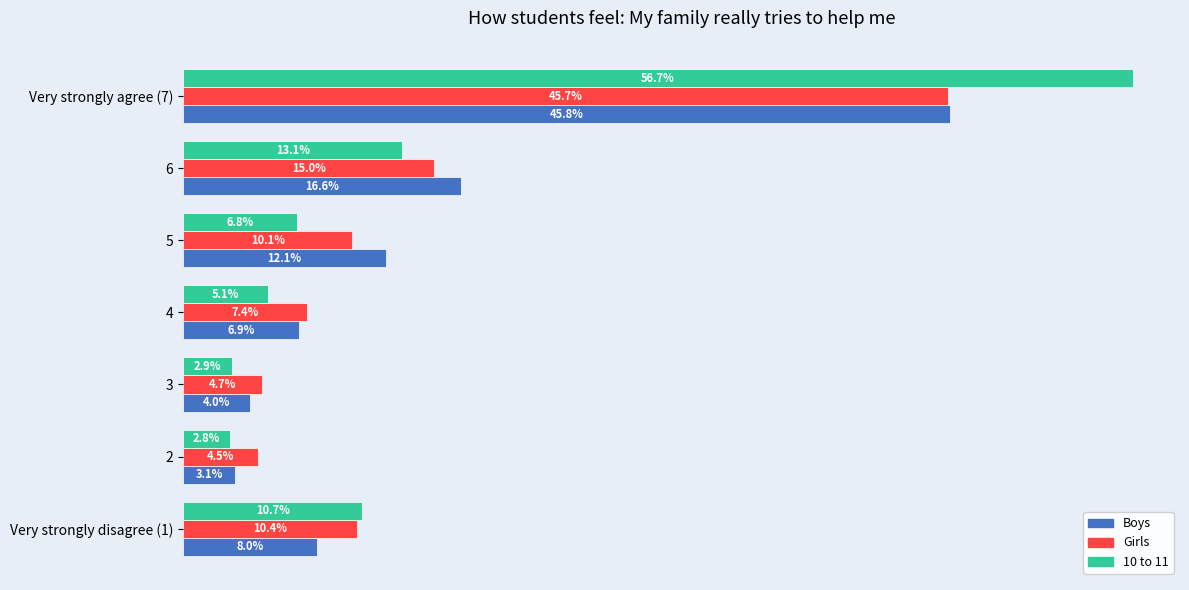

Which series has the widest spread of values?

10 to 11